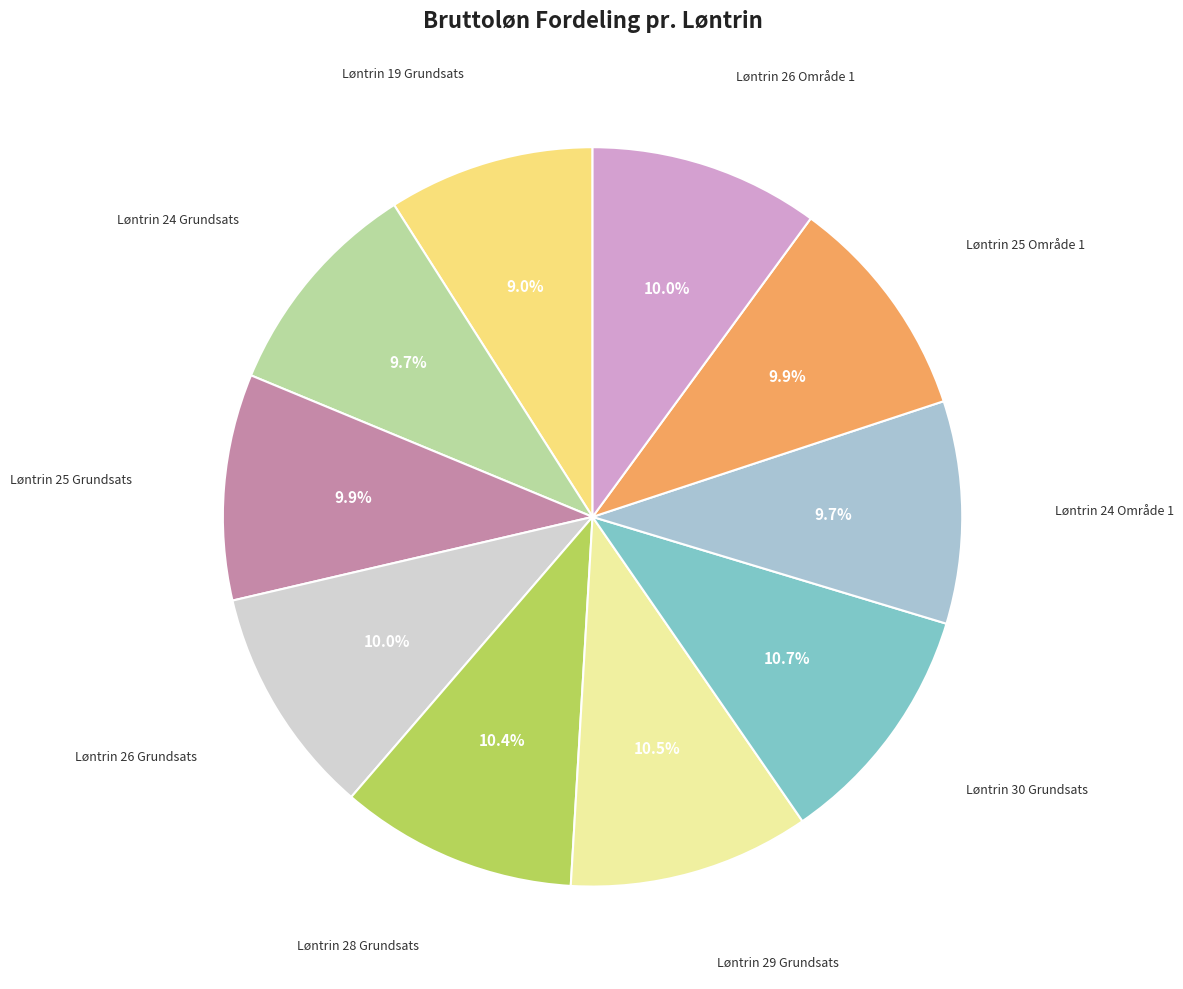

Does any single category account for the majority?

No